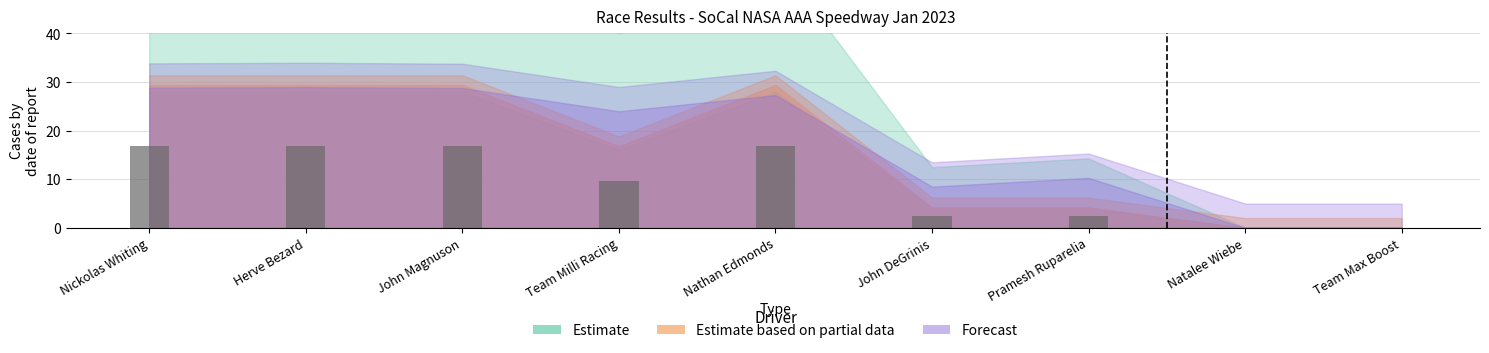

What is the maximum value shown in the chart?

16.8